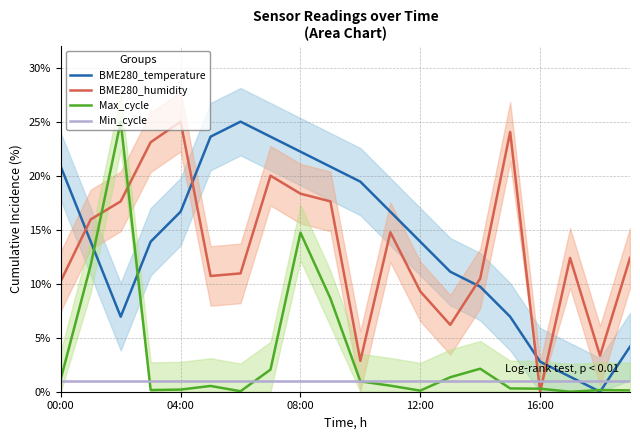

How many times do Min_cycle and Max_cycle cross each other?

5